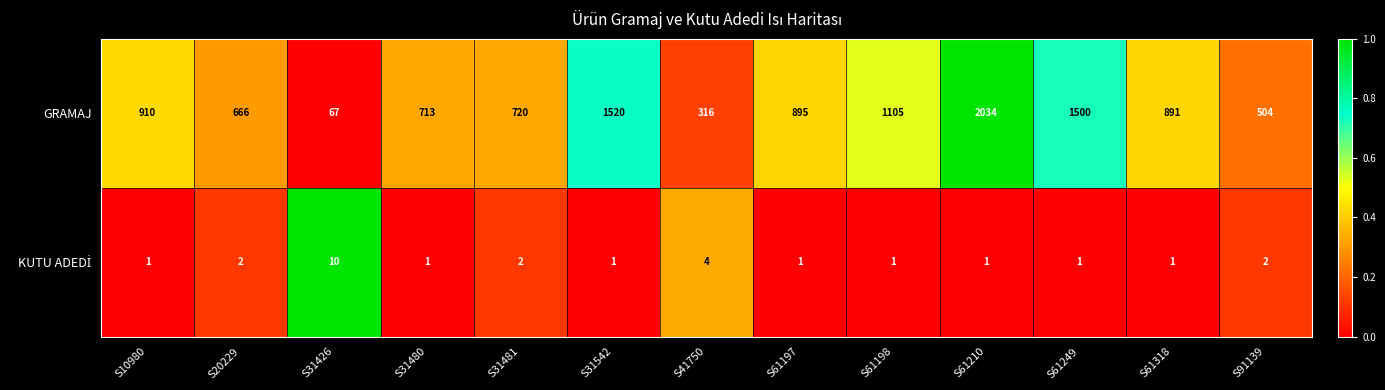

What is the greatest value displayed?

2034